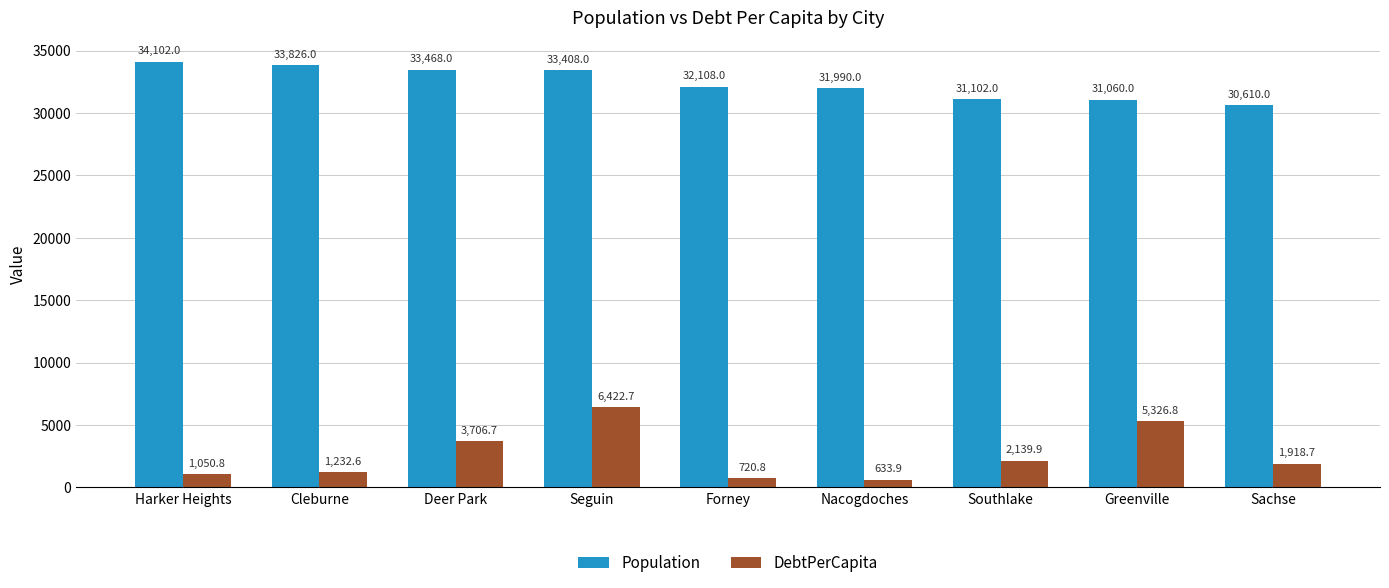

Reading left to right, extract all data points from this chart.

Population: Harker Heights=34102.0	Cleburne=33826.0	Deer Park=33468.0	Seguin=33408.0	Forney=32108.0	Nacogdoches=31990.0	Southlake=31102.0	Greenville=31060.0	Sachse=30610.0
DebtPerCapita: Harker Heights=1050.8	Cleburne=1232.6	Deer Park=3706.7	Seguin=6422.7	Forney=720.8	Nacogdoches=633.9	Southlake=2139.9	Greenville=5326.8	Sachse=1918.7